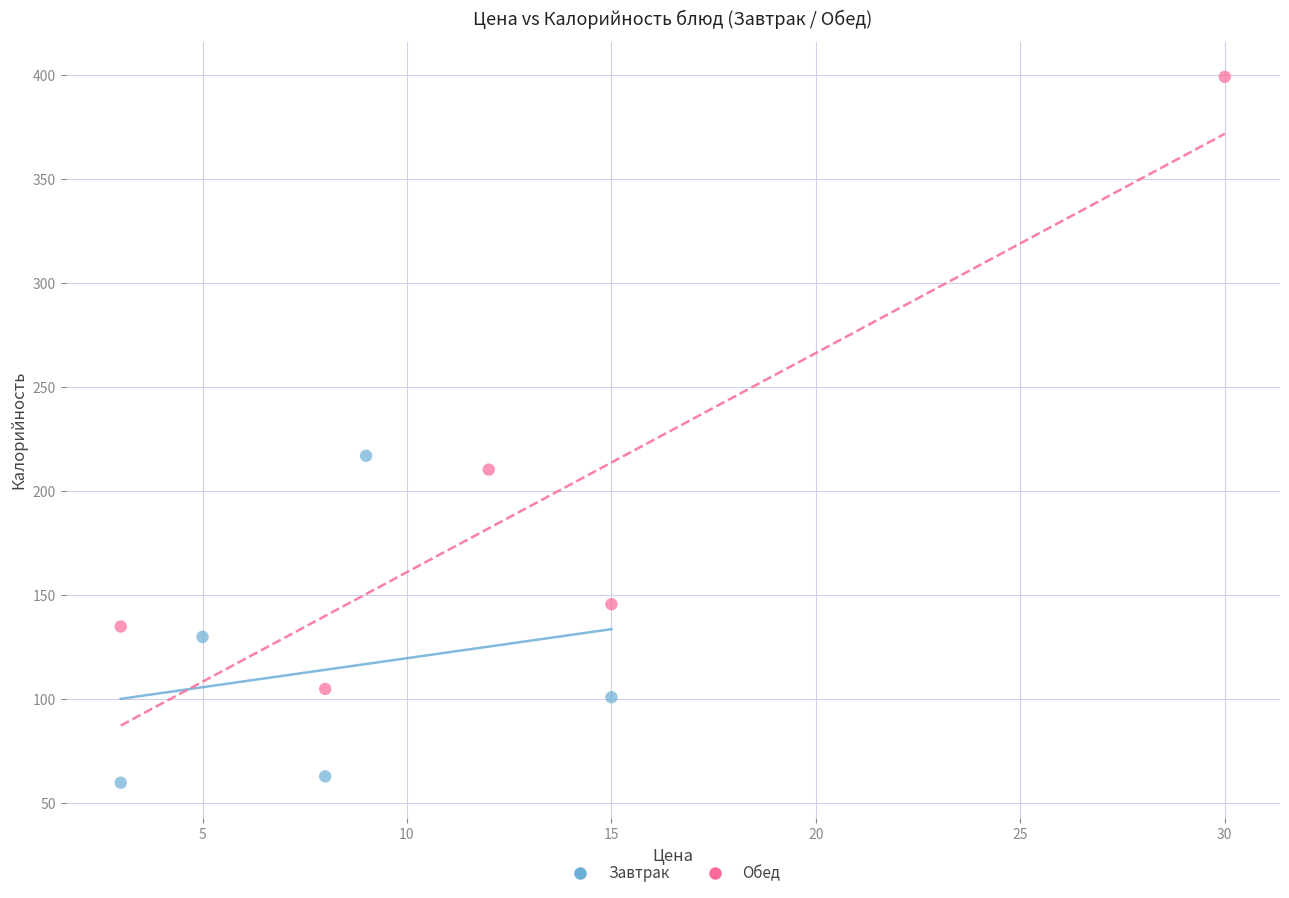

Which series contains the highest Y value?

Обед